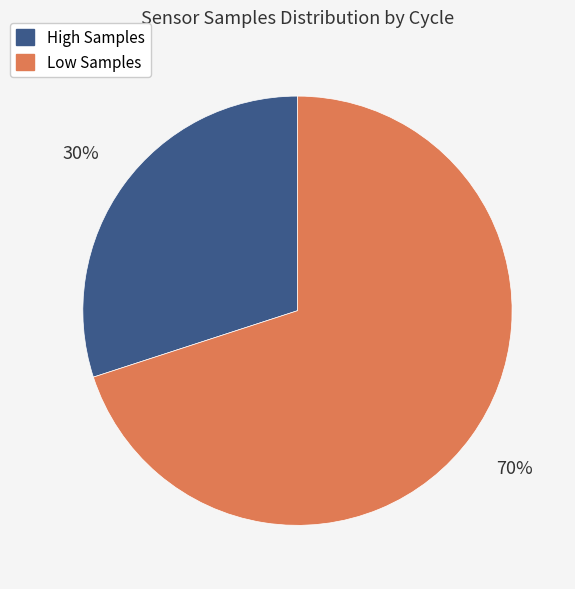

To the nearest percent, what is the difference between the largest and smallest slice percentages?

40%